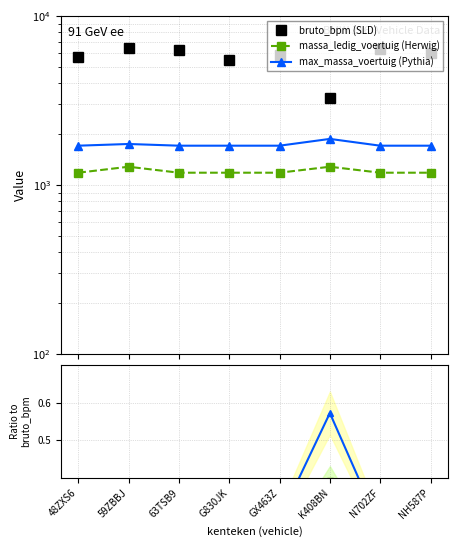

Which series changed the most between 63TSB9 and NH587P?

bruto_bpm